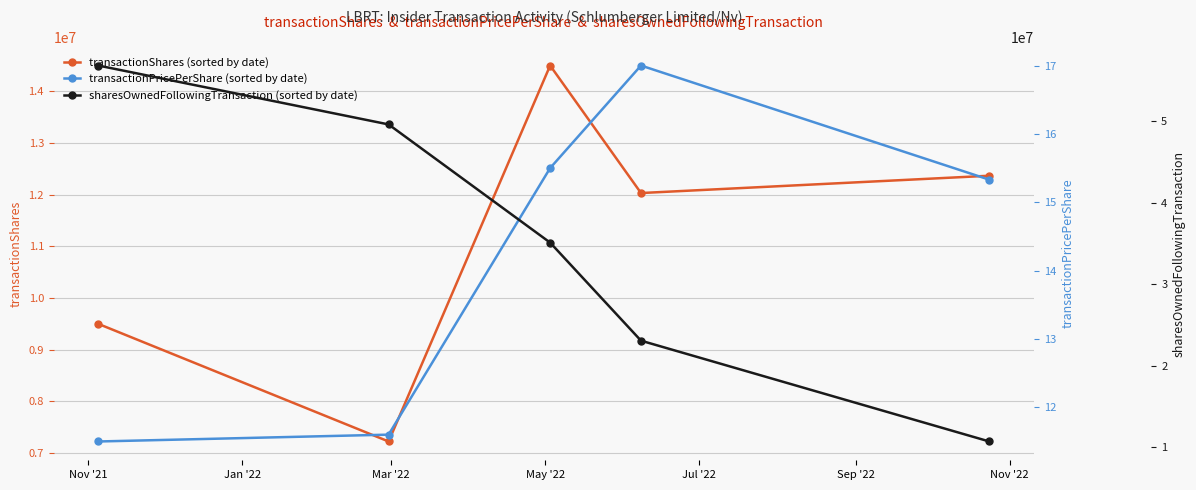

What is the sum of all sharesOwnedFollowingTransaction values?

175301478.0